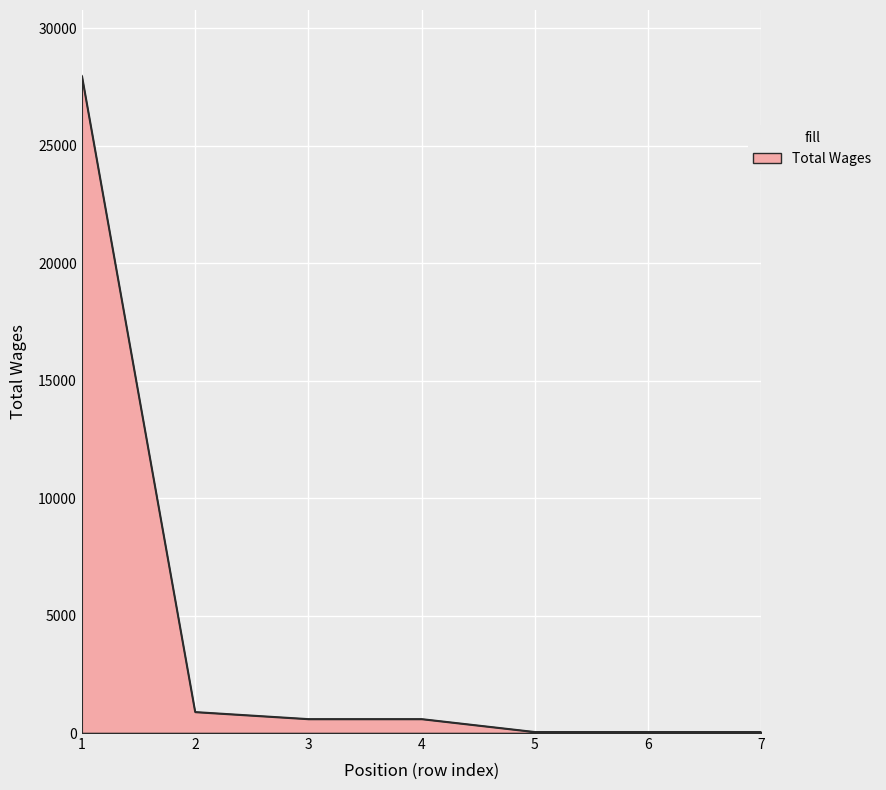

Reading left to right, what are all the values shown in this chart?

27982	900	600	600	50	50	50